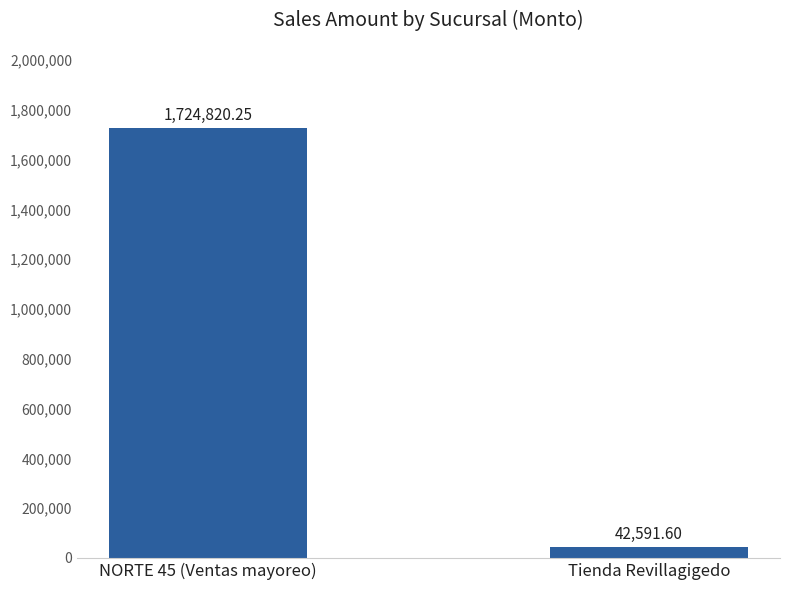

Between NORTE 45 (Ventas mayoreo) and Tienda Revillagigedo, which is larger?

NORTE 45 (Ventas mayoreo)